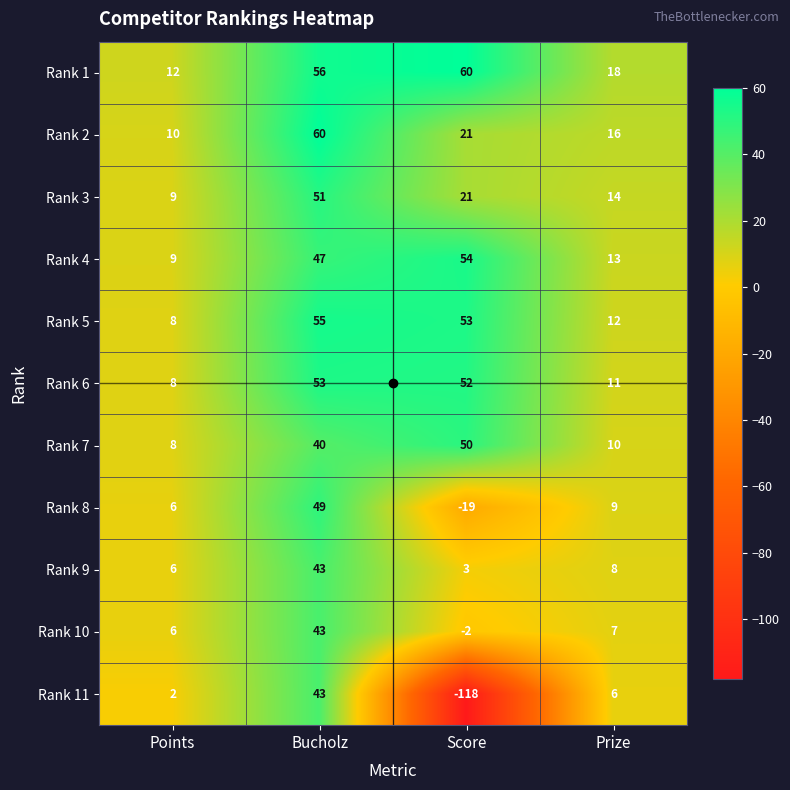

What is the maximum value for Rank 11?

43